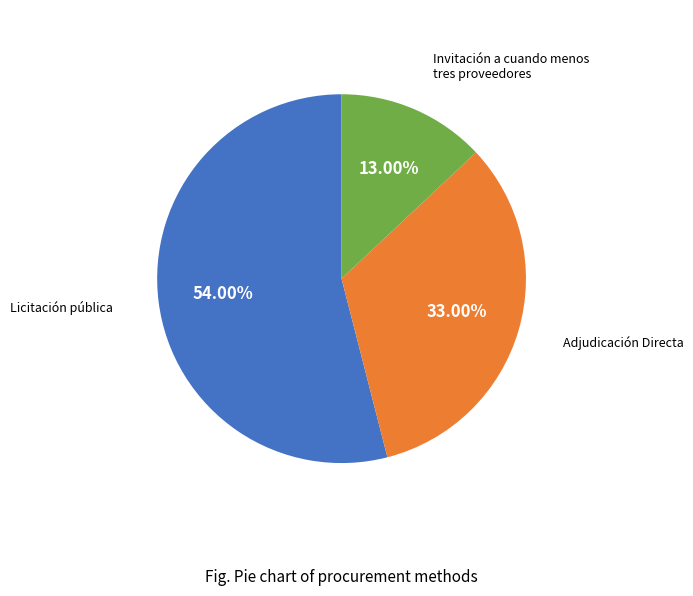

Which category has the smallest portion of the pie?

Invitación a cuando menos tres proveedores